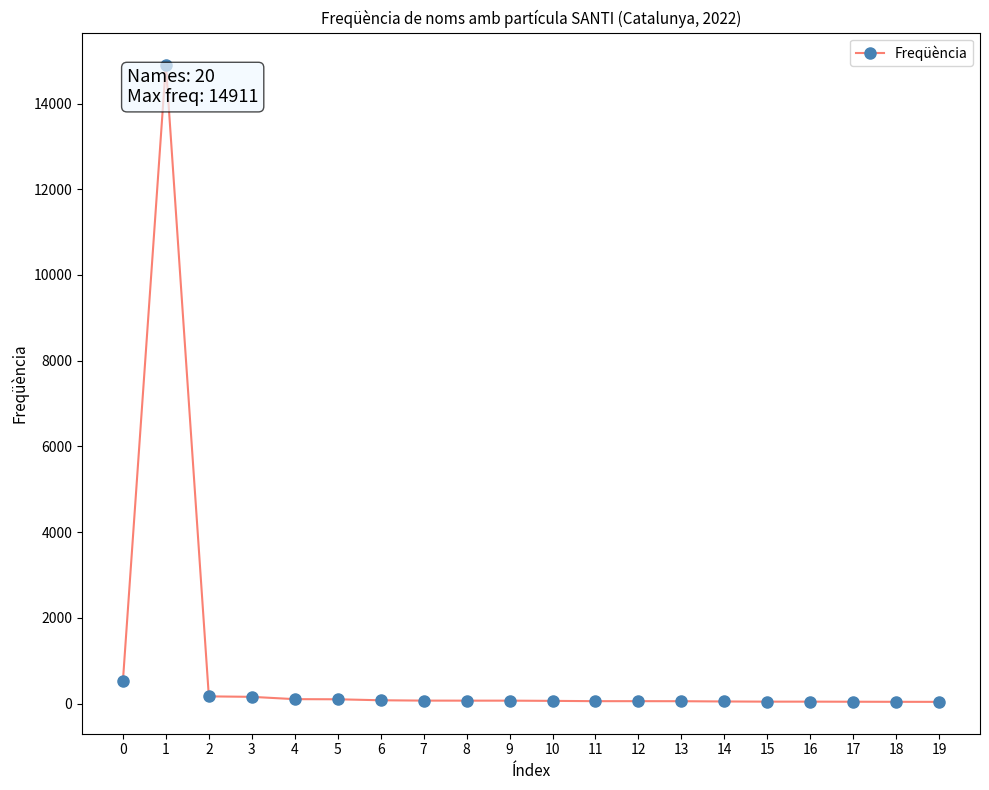

The value at 1 is 14911. True or false?

True